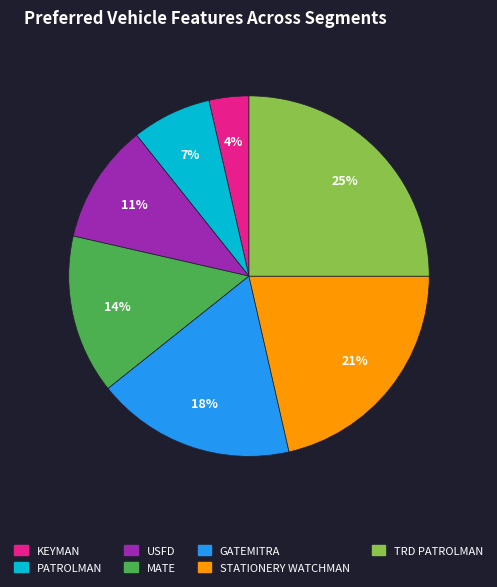

True or false: MATE accounts for 19% of the total.

False